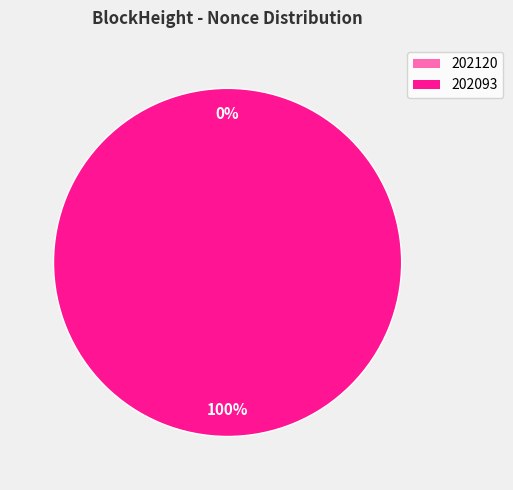

True or false: 202093 accounts for 88% of the total.

False